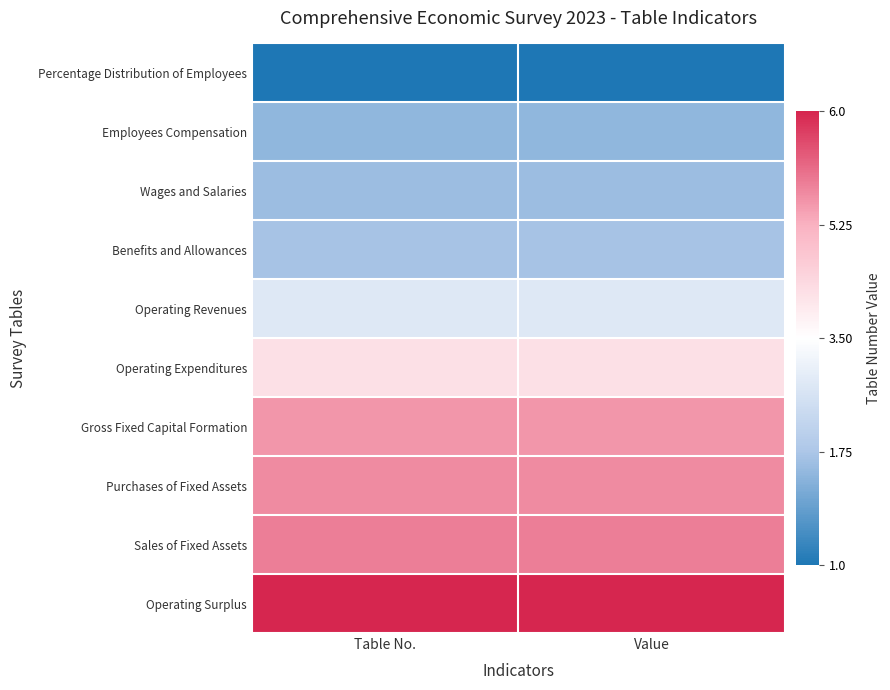

Which series has the largest total across all categories?

Operating Surplus